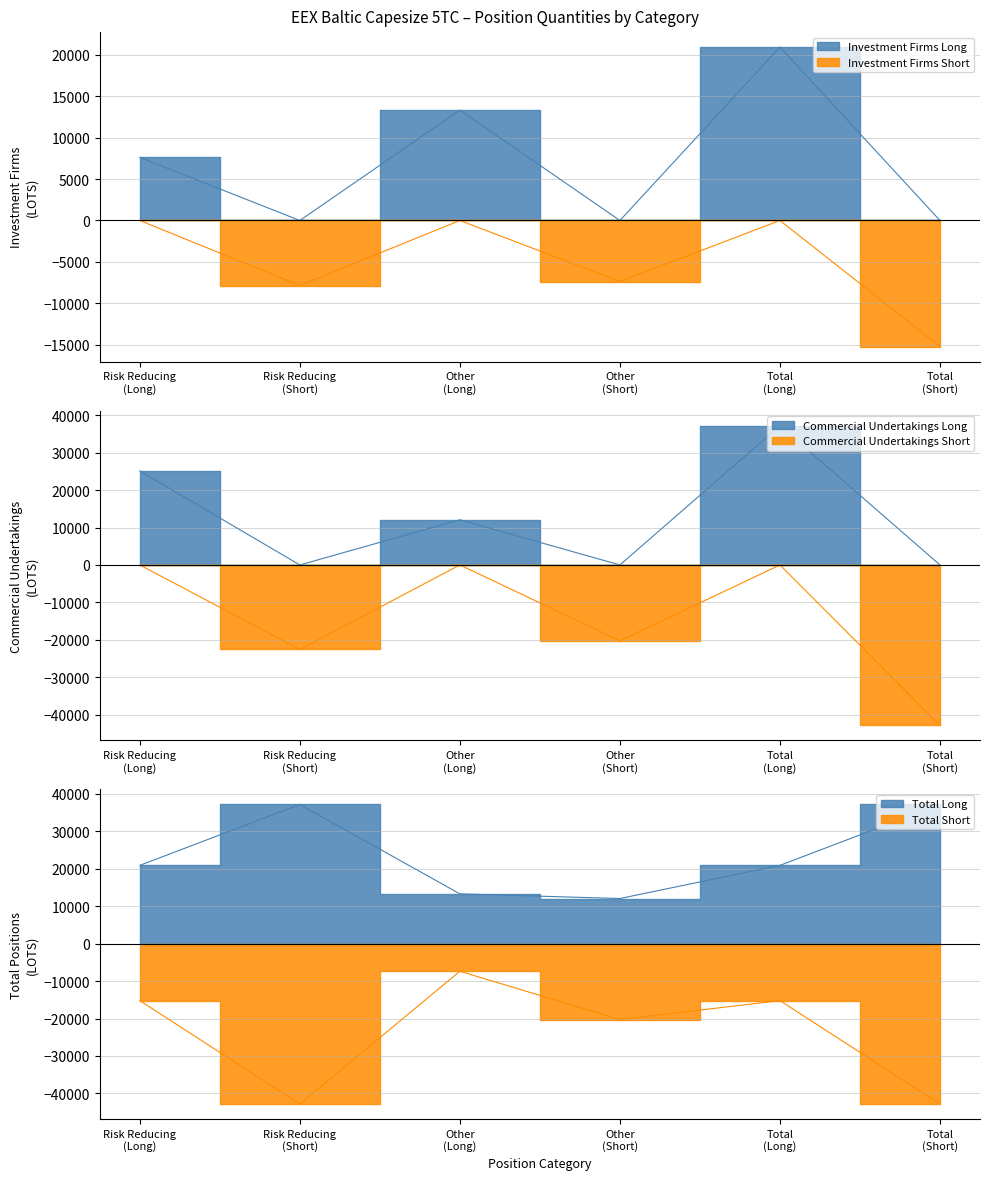

What is the difference between the highest and lowest values at Other (Short)?

20259.8